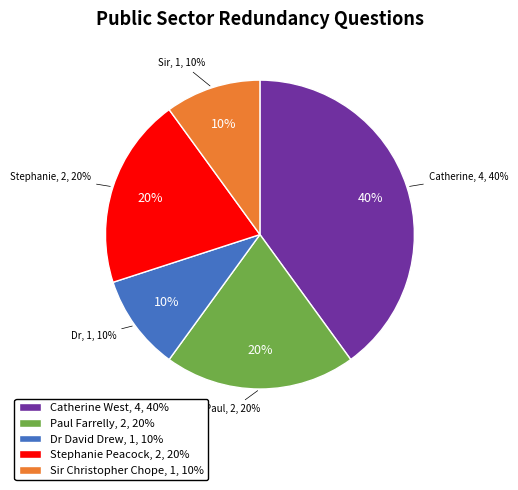

Does Catherine West
272902 represent more than half of the total?

No